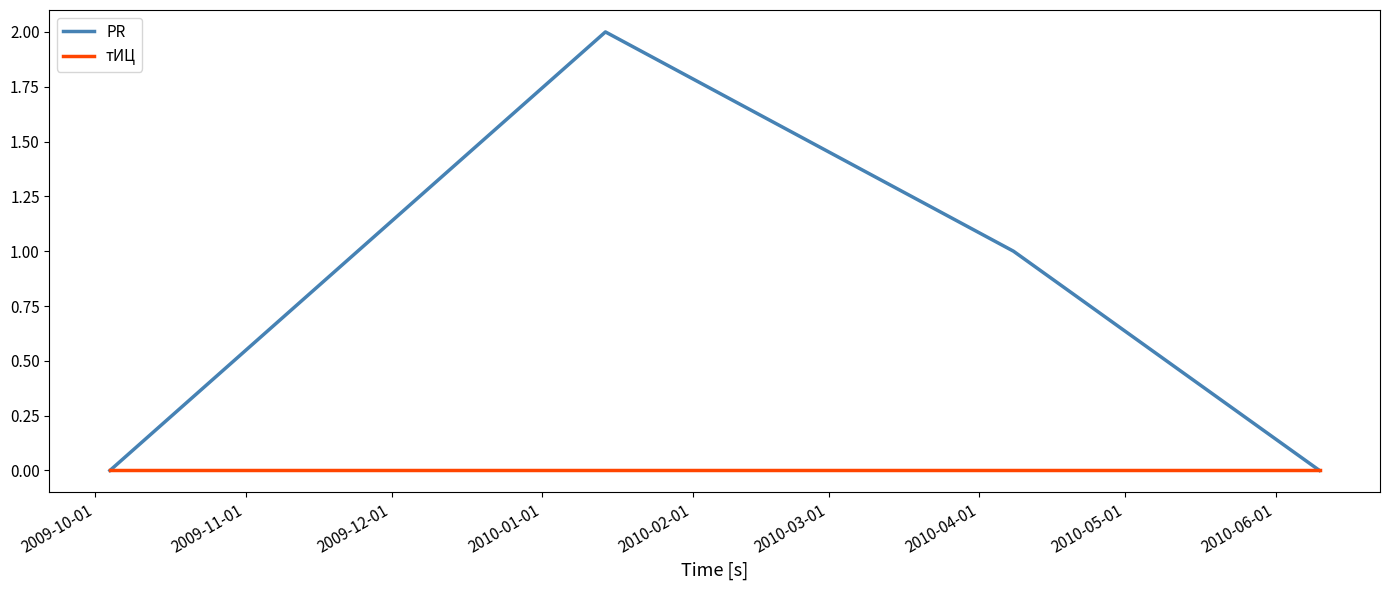

Which series has the largest total across all categories?

PR